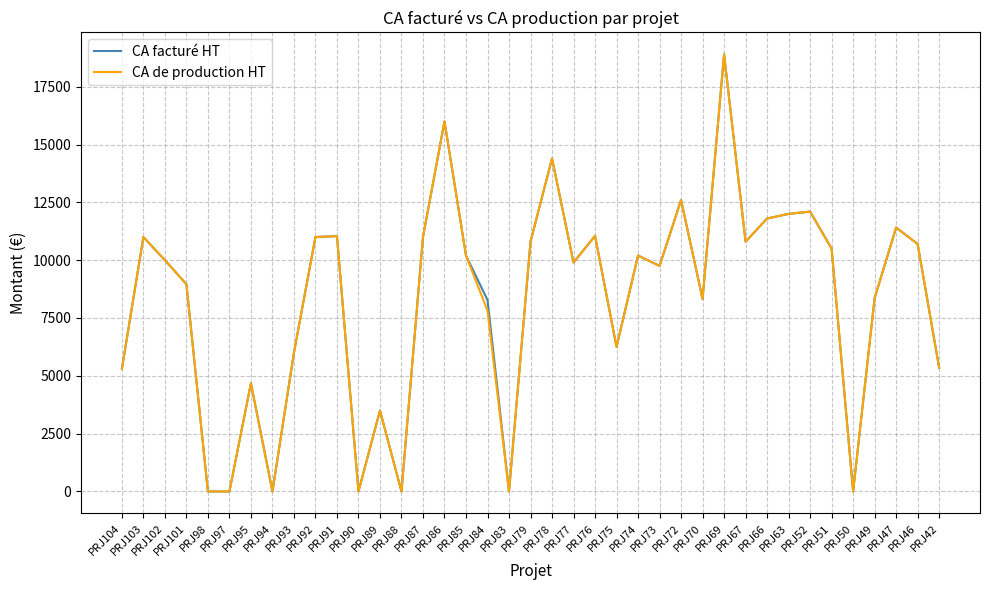

How many lines are shown in the chart?

2